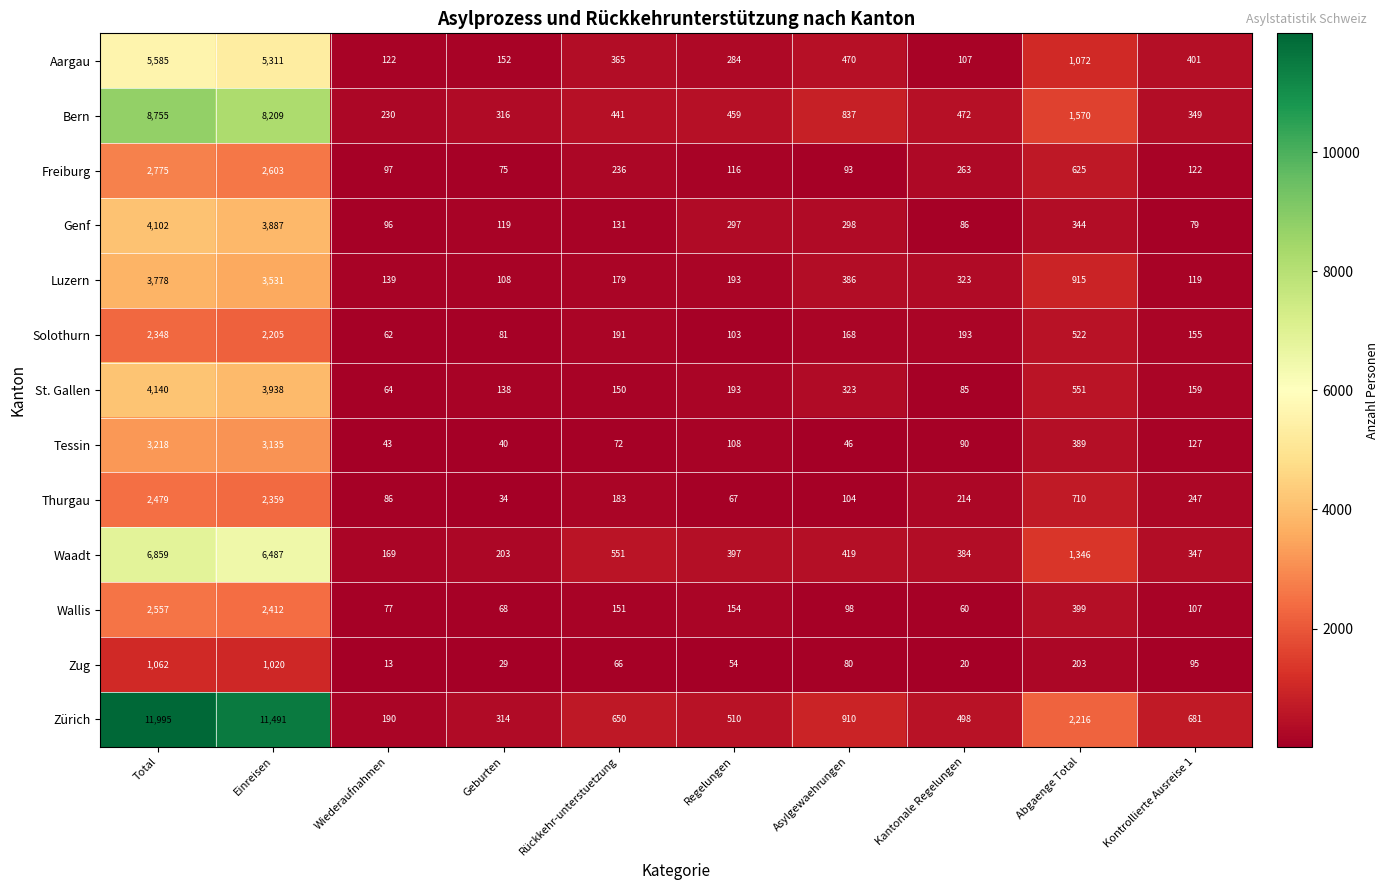

The Wallis series shows 18 at Kantonale Regelungen. True or false?

False